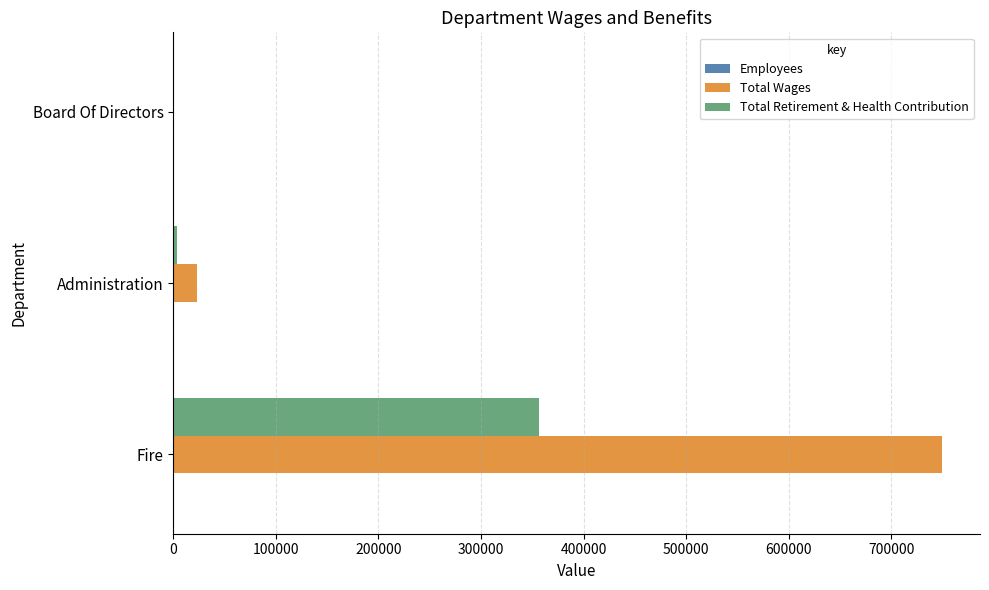

The Total Retirement & Health Contribution series shows 356250 at Fire. True or false?

True